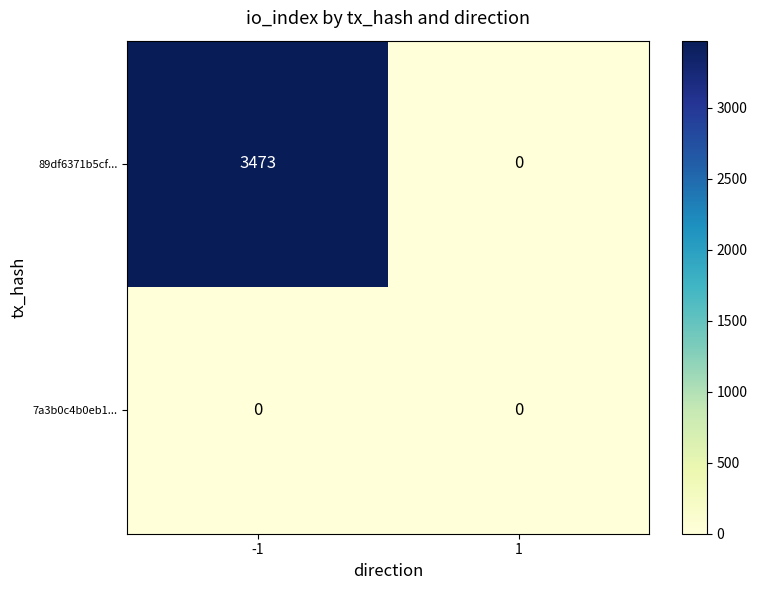

Rank the series by their maximum value, from highest to lowest.

89df6371b5cf..., 7a3b0c4b0eb1...